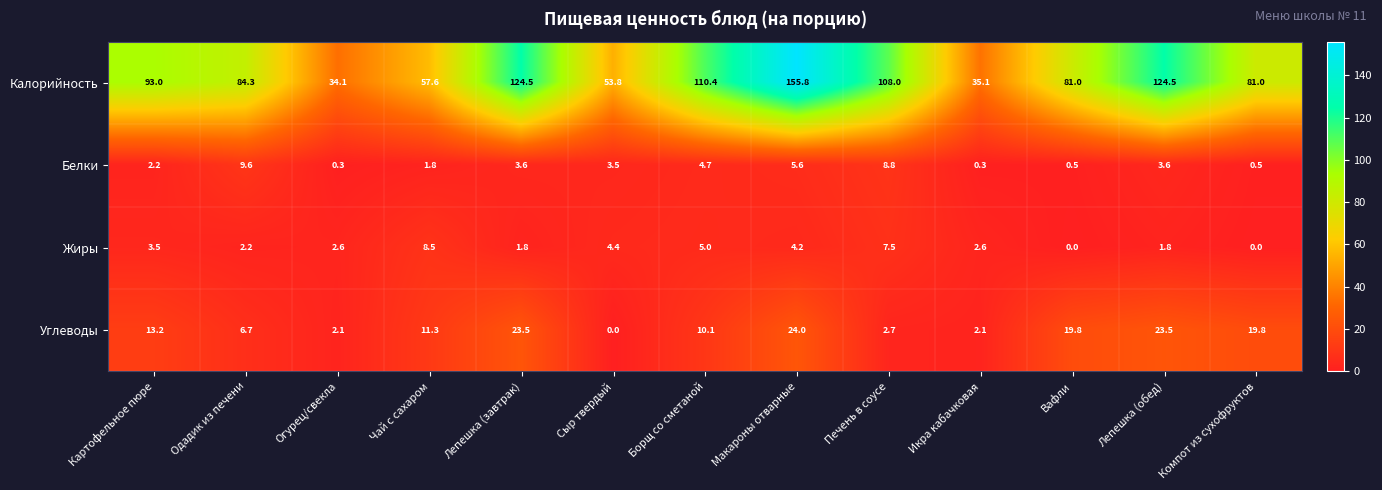

Where is Калорийность nearest to the value 94?

Картофельное пюре